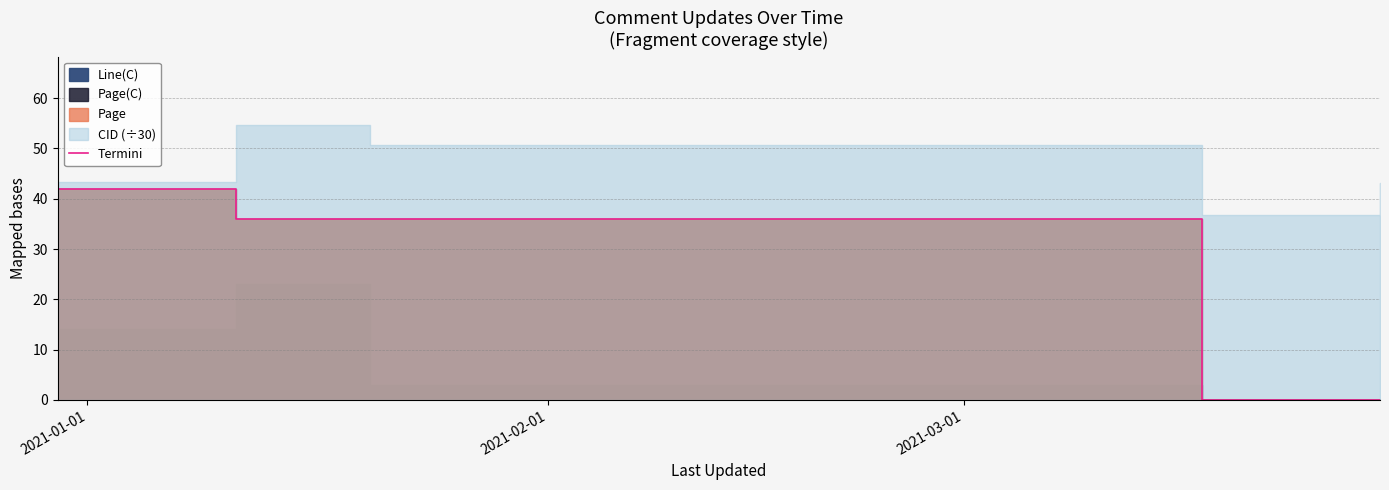

Count the values in the range 0 to 36.

4